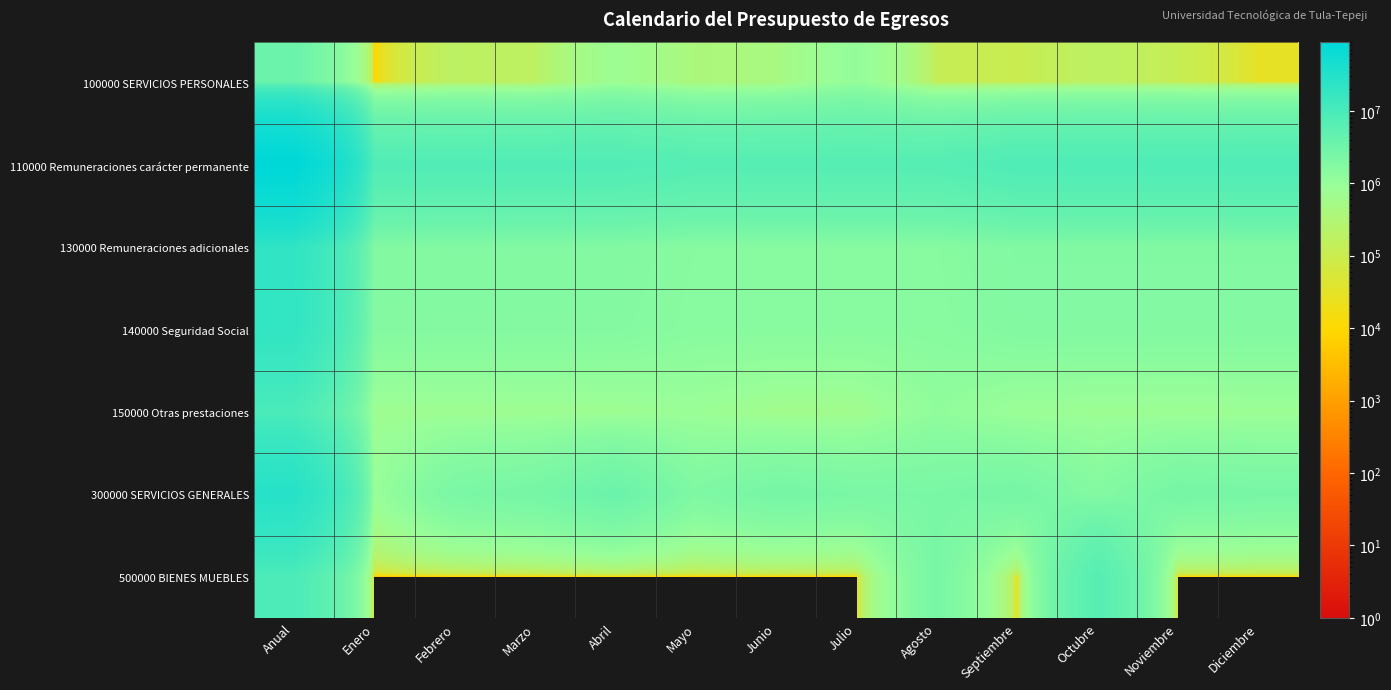

How many categories are shown in the chart?

13